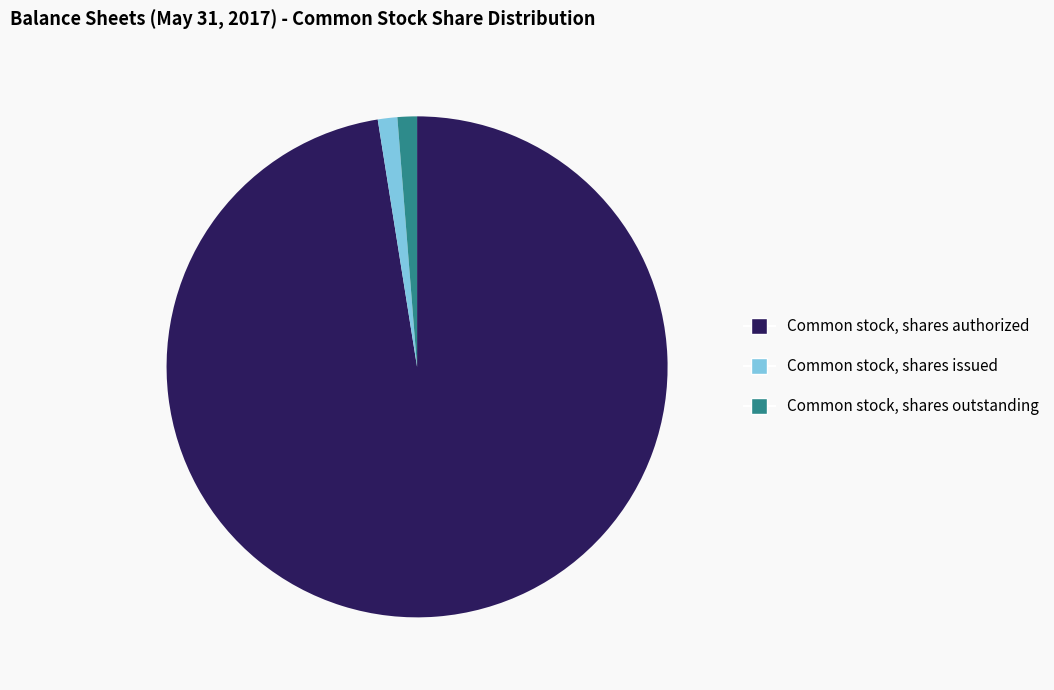

Is there any slice that represents more than half of the pie?

Yes